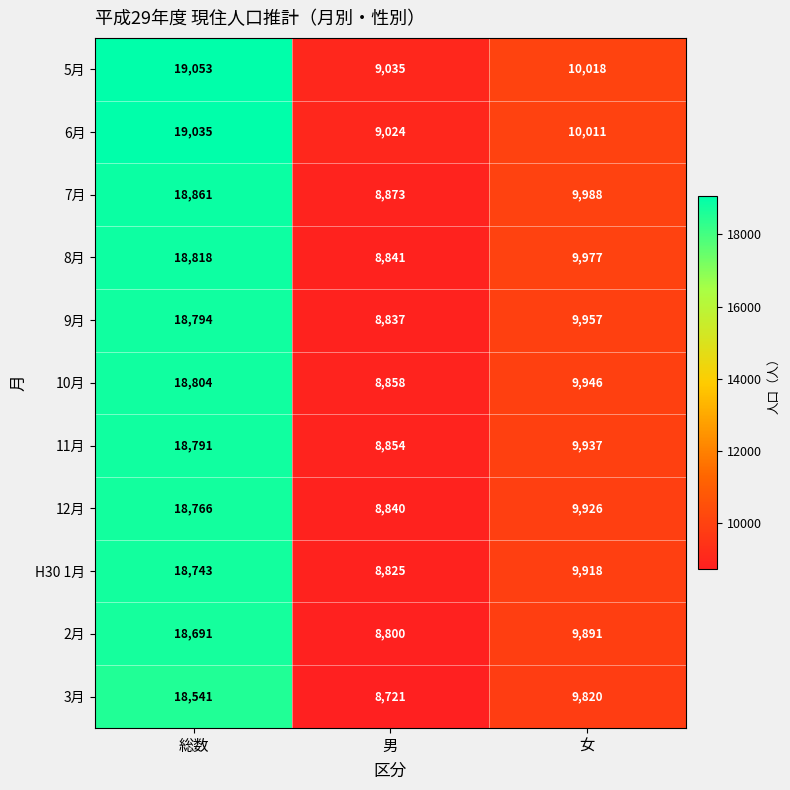

Which series changed the most between 総数 and 男?

5月